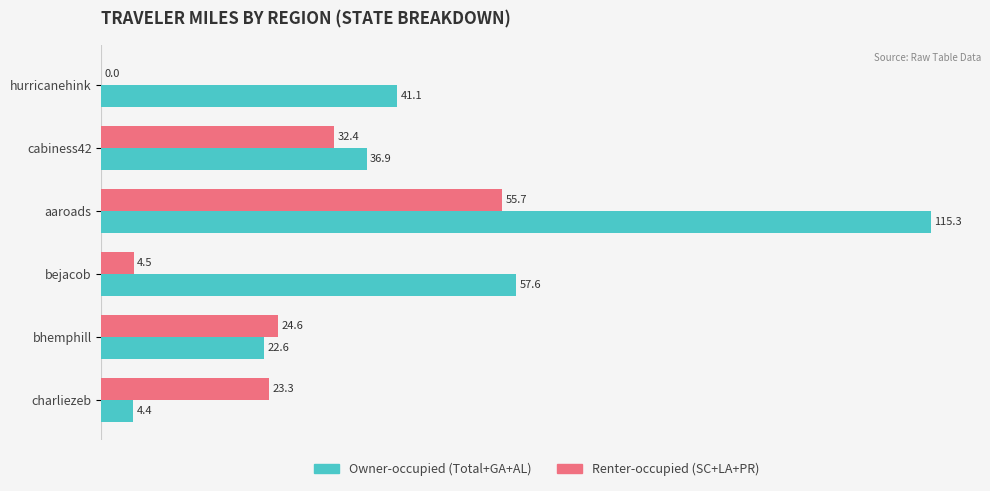

What is the total value across all series at hurricanehink?

41.1